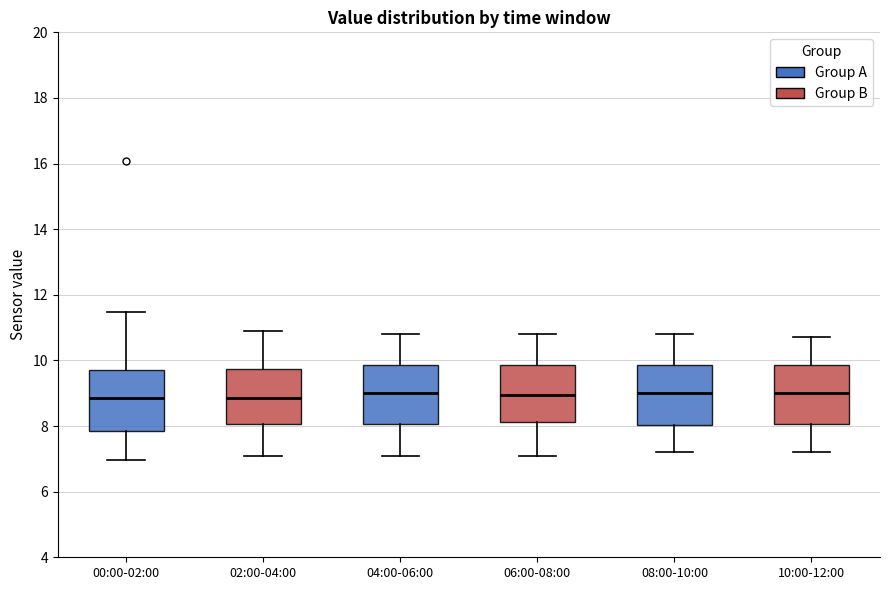

Where is the upper edge of the box for 10:00-12:00 on the y-axis? The values are not printed on the chart, so give them approximately, as read against the axis.

9.8